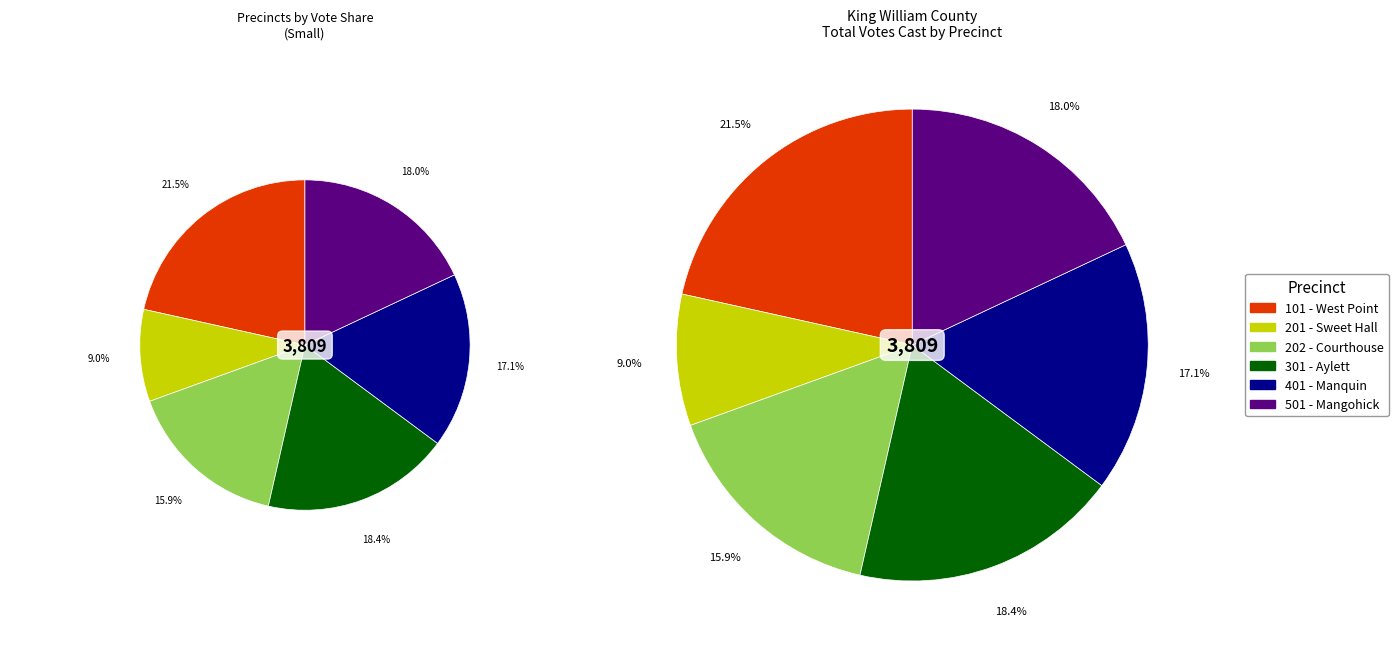

Which category has the biggest portion of the pie?

101 - West Point